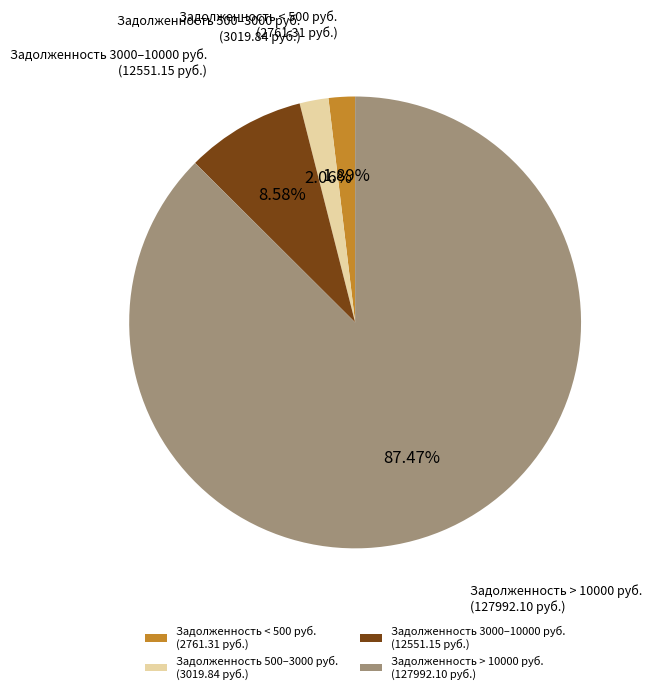

Which has a higher value, Задолженность 3000–10000 руб. (12551.15 руб.) or Задолженность 500–3000 руб. (3019.84 руб.)?

Задолженность 3000–10000 руб. (12551.15 руб.)